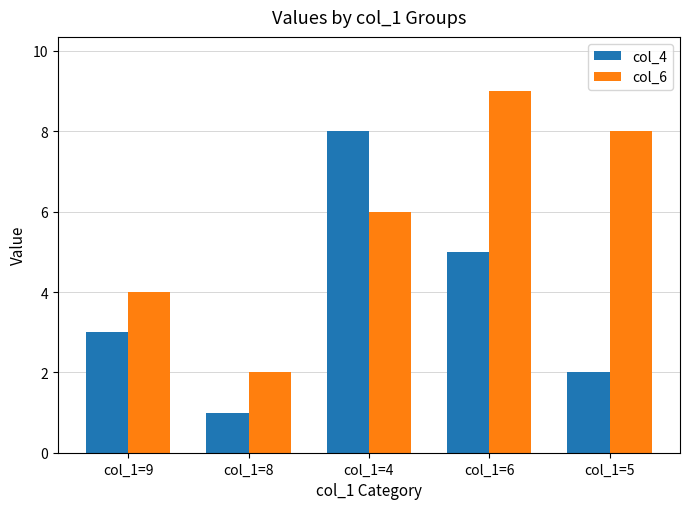

What is the label of the 5th bar from the right?

col_1=9